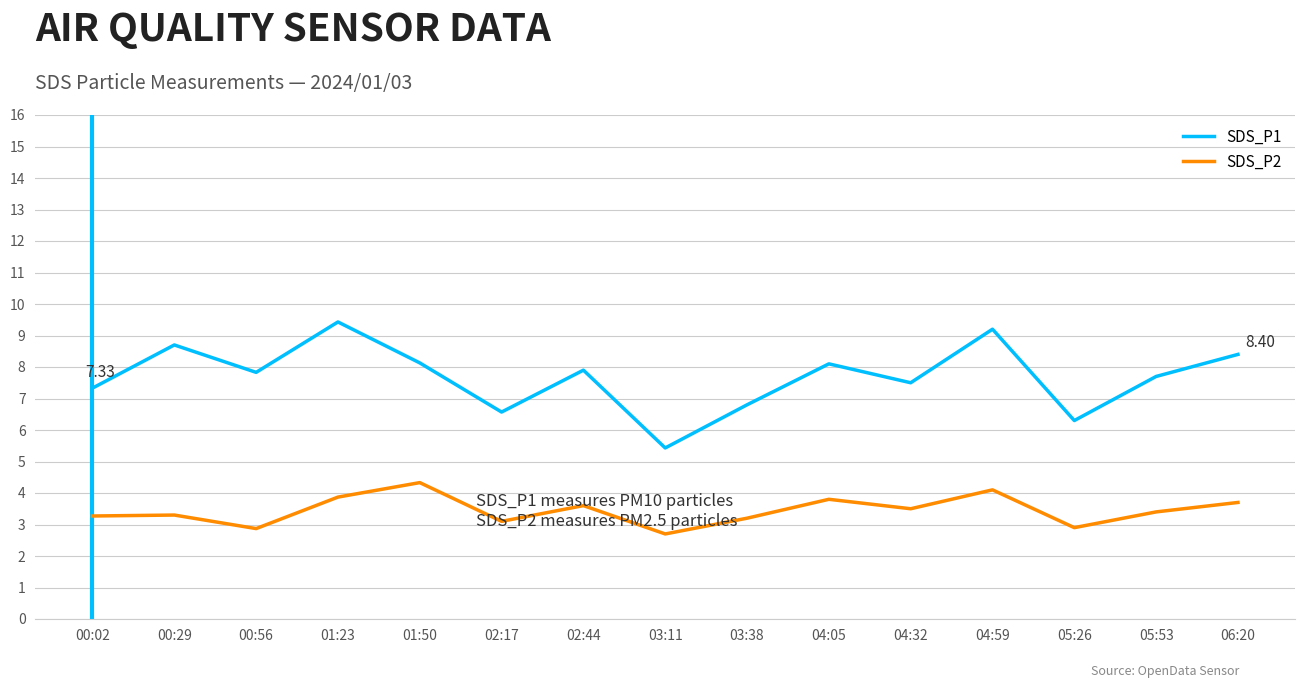

What is the difference between the second highest and second lowest values in the SDS_P2 series?

1.2